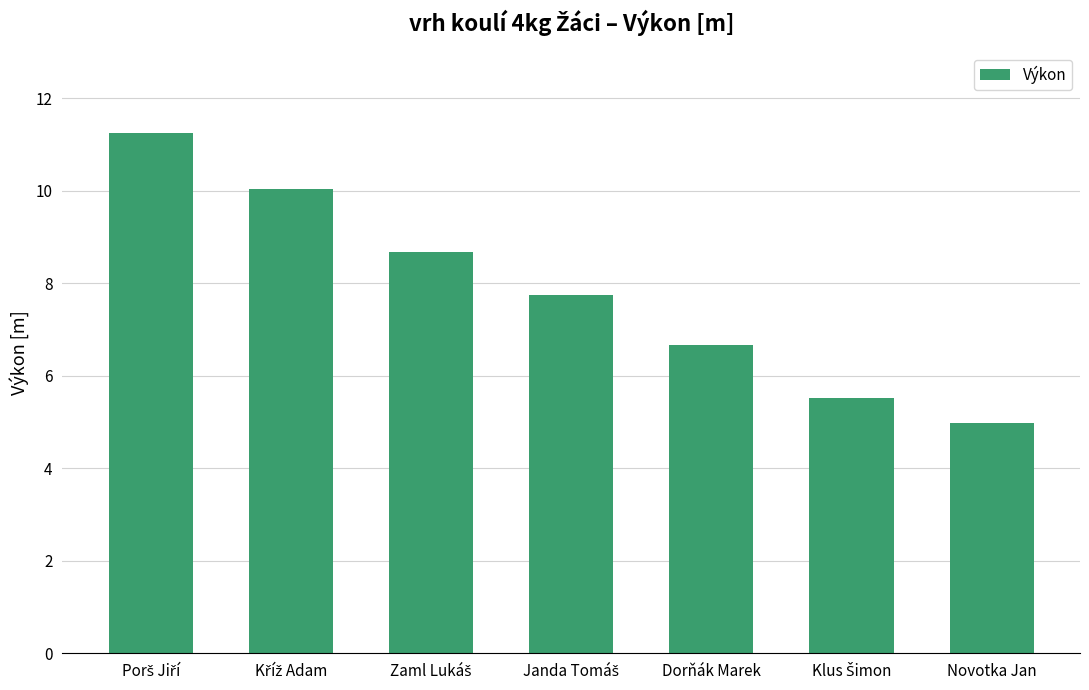

What is the smallest value displayed?

5.0